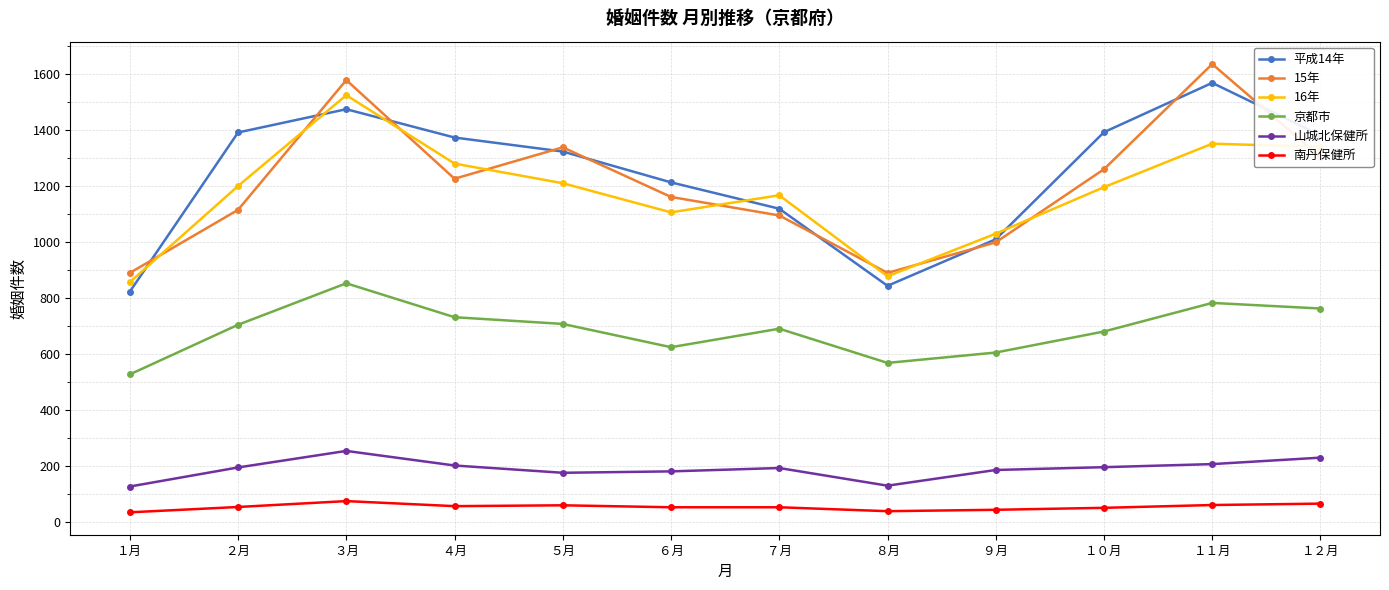

True or false: 京都市 and 15年 intersect in this chart.

False